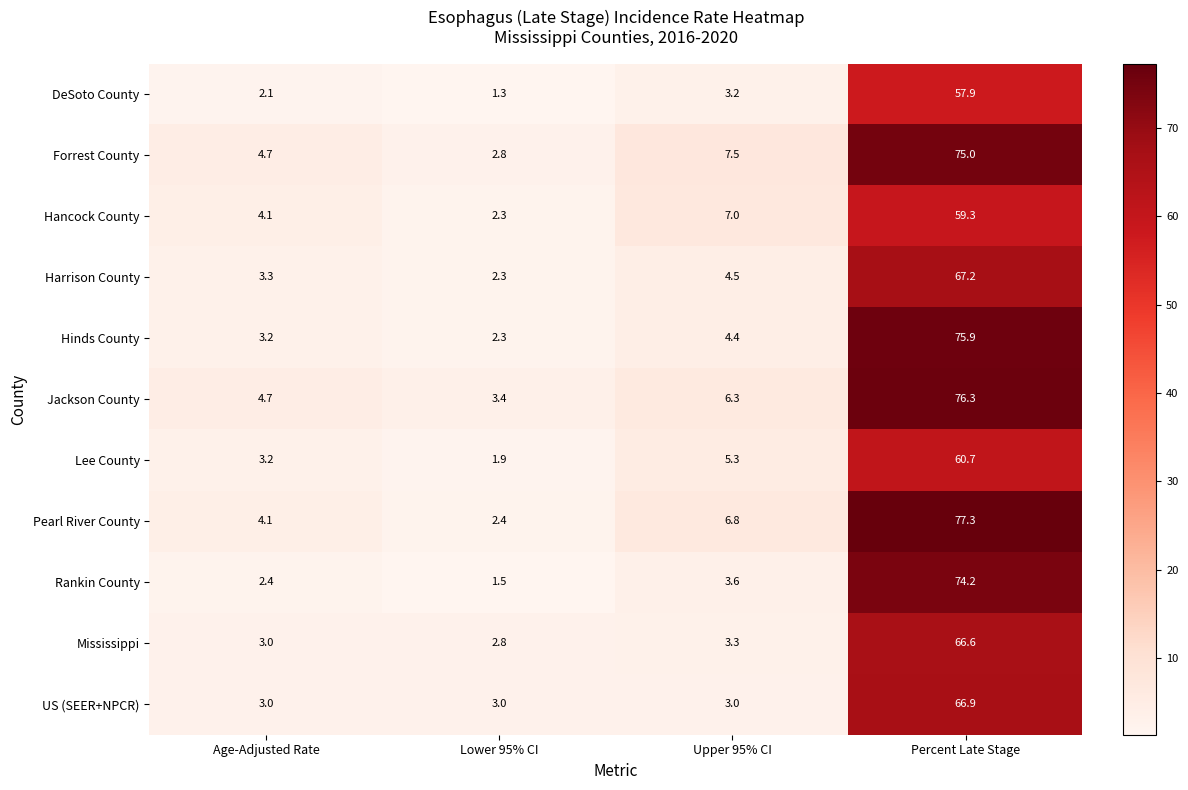

Is the value of US (SEER+NPCR) at Lower 95% CI greater than the value of Lee County at Upper 95% CI?

No